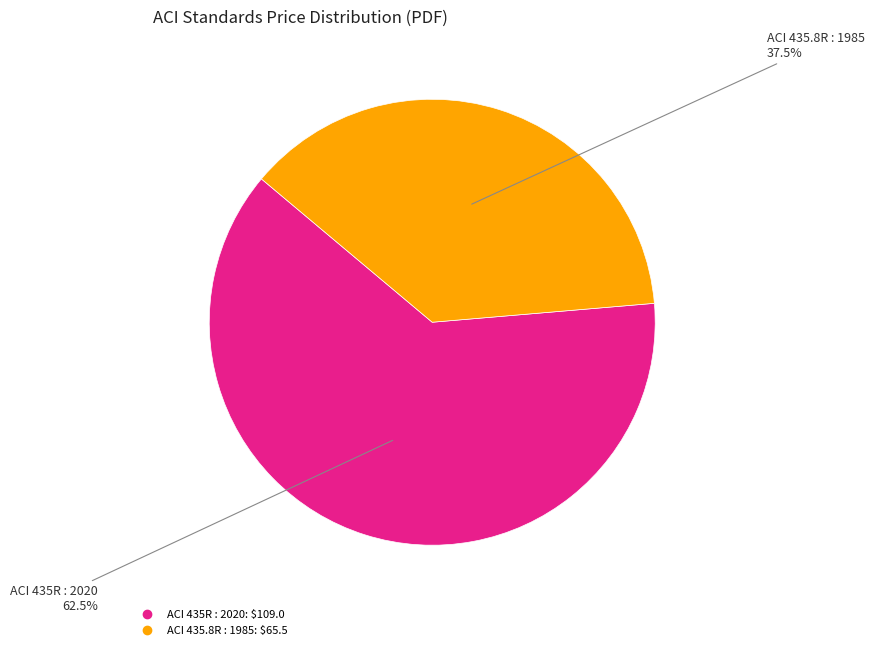

What is the smallest slice in the pie chart?

ACI 435.8R : 1985